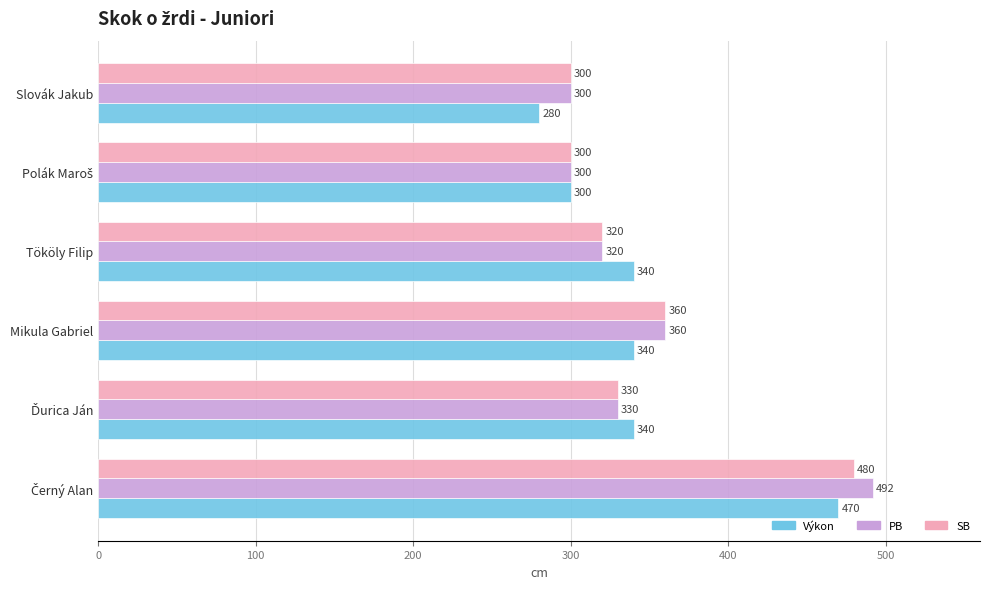

How many data points in SB are less than 330?

3